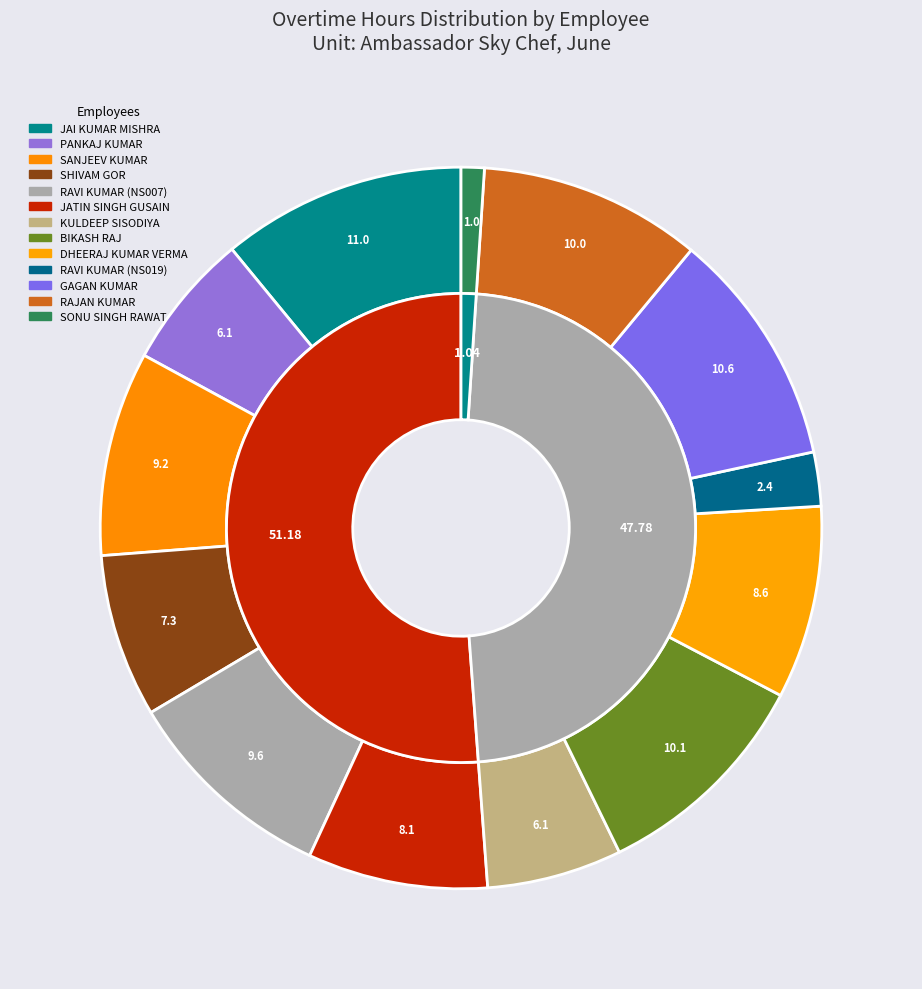

True or false: SHIVAM GOR accounts for 21% of the total.

False